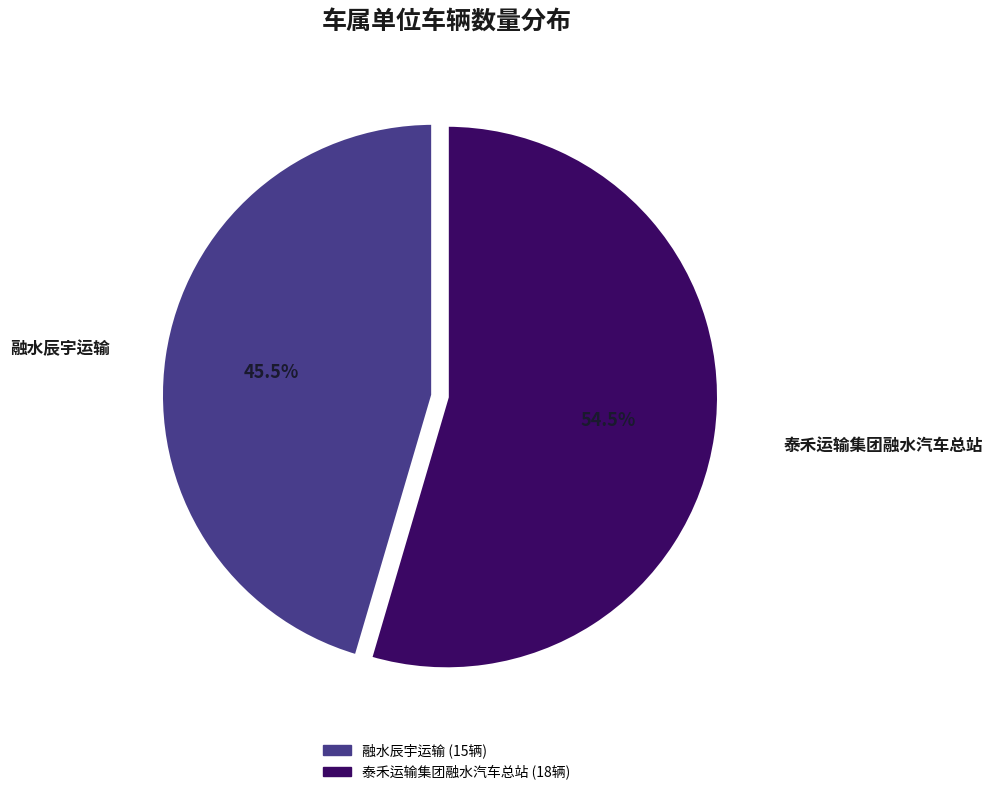

Which category has the smallest portion of the pie?

广西融水辰宇运输有限公司